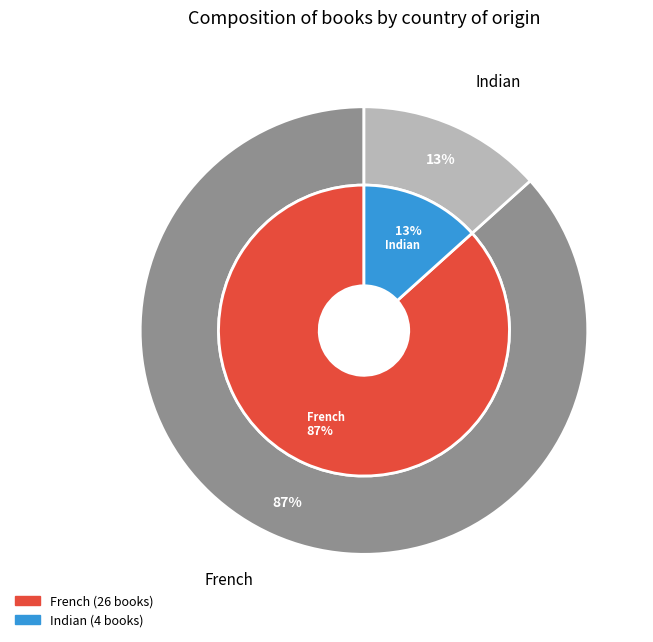

How many slices are in this pie chart?

2